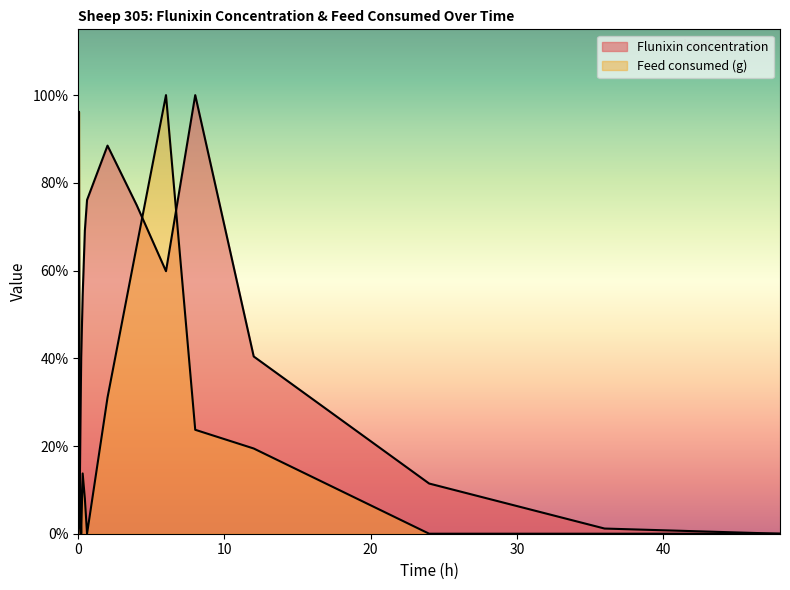

Reading left to right, transcribe all the data shown in this chart.

Flunixin concentration: 0=0.0	0.05=32.8	0.1=220.9	0.15=612.7	0.2=961.4	0.3=1297.0	0.45=1651.0	0.6=1818.0	2=2114.0	4=1789.0	6=1430.0	8=2389.0	12=965.5	24=273.4	36=28.2	48=0.0
Feed consumed (g): 0=0.0	0.05=2298.4	0.1=362.3	0.15=147.2	0.2=0.0	0.3=328.3	0.45=192.5	0.6=0.0	2=741.6	4=1568.1	6=2389.0	8=566.1	12=464.2	24=0.0	36=0.0	48=0.0